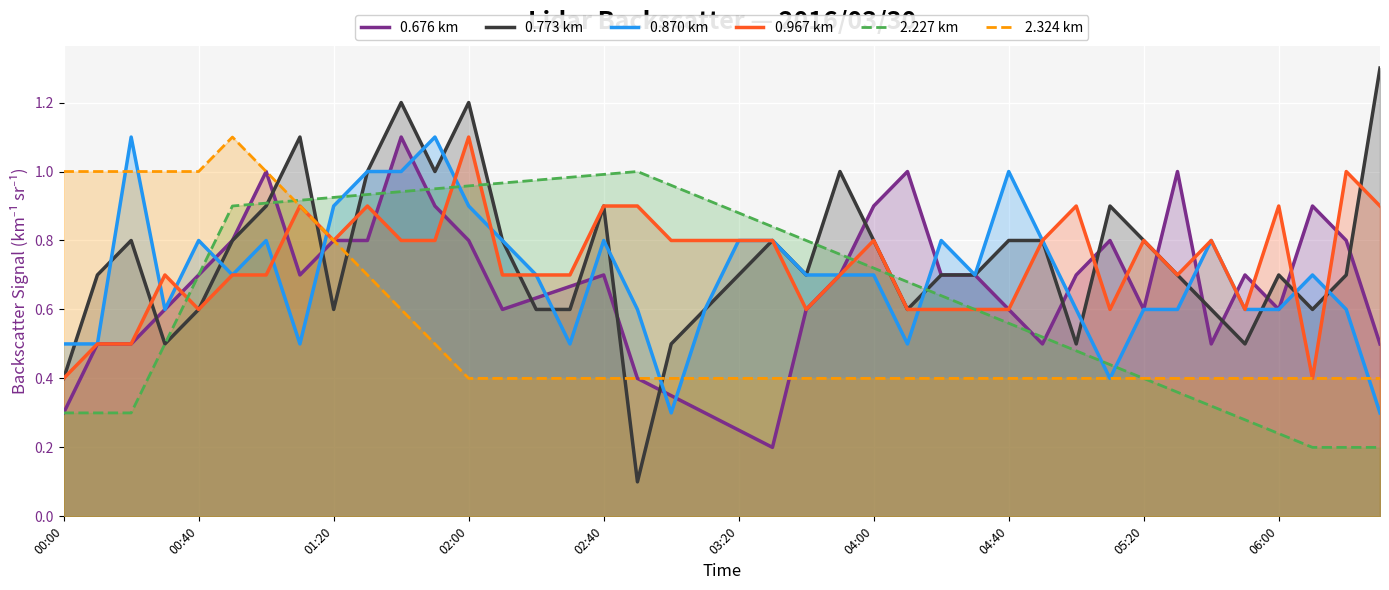

Which series ends up on top after the final intersection of 2.324 km and 0.773 km?

0.773 km